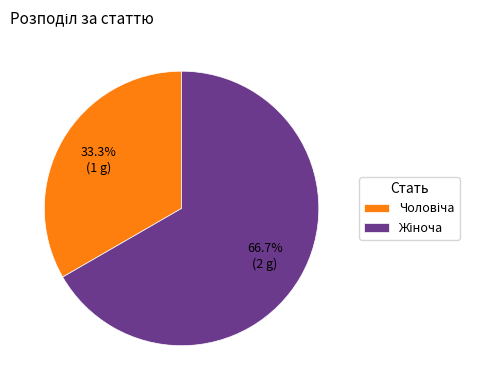

Does any single category account for the majority?

Yes